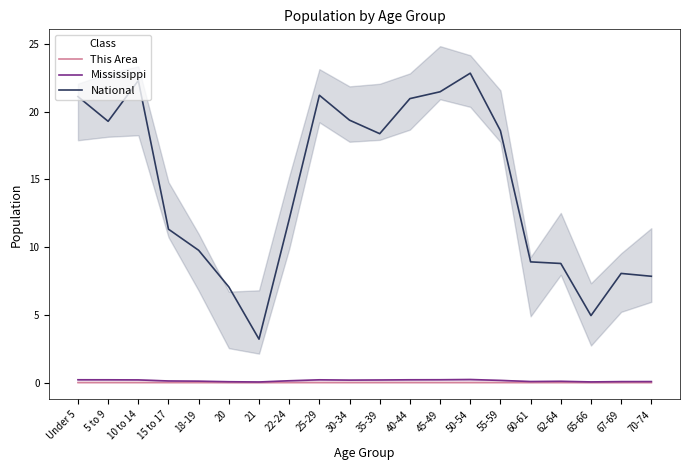

The value of National at 15 to 17 is 11327035.8. True or false?

True